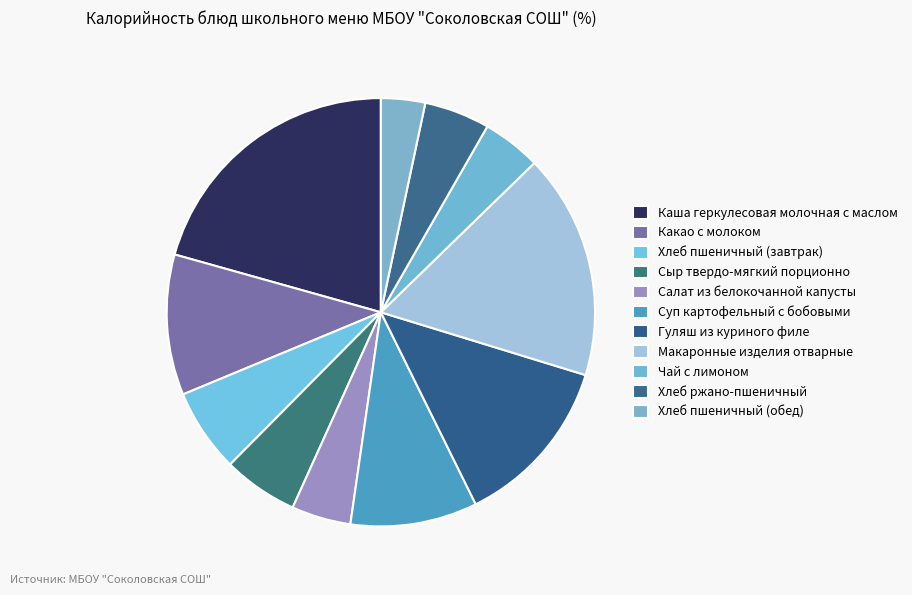

Which has a higher value, Сыр твердо-мягкий порционно or Салат из белокочанной капусты?

Сыр твердо-мягкий порционно